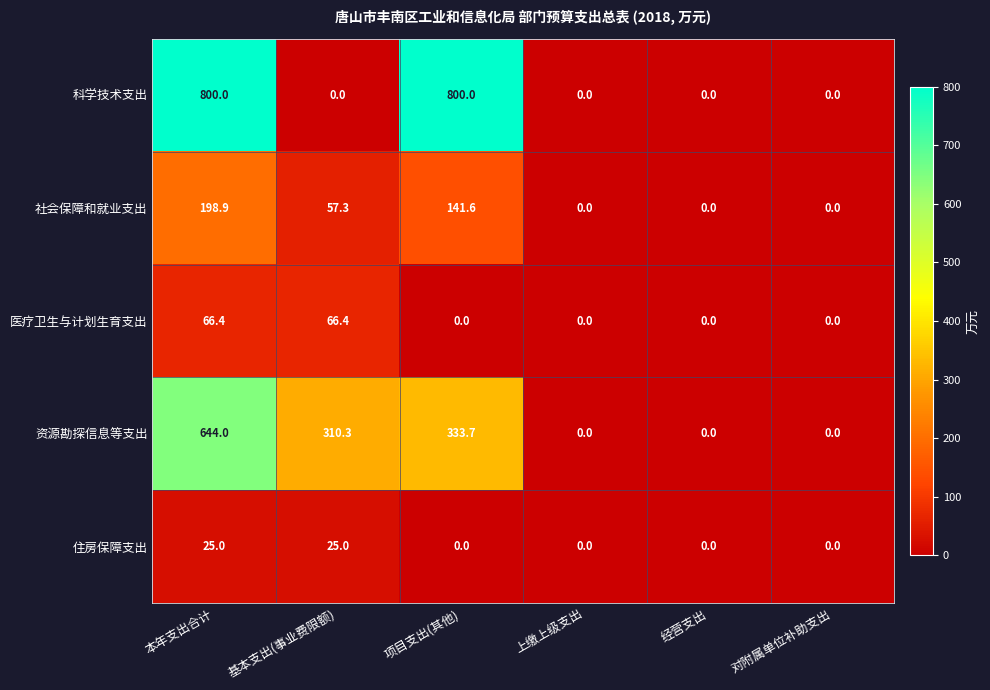

Is it true that 社会保障和就业支出 equals 89.6 at 上缴上级支出?

False